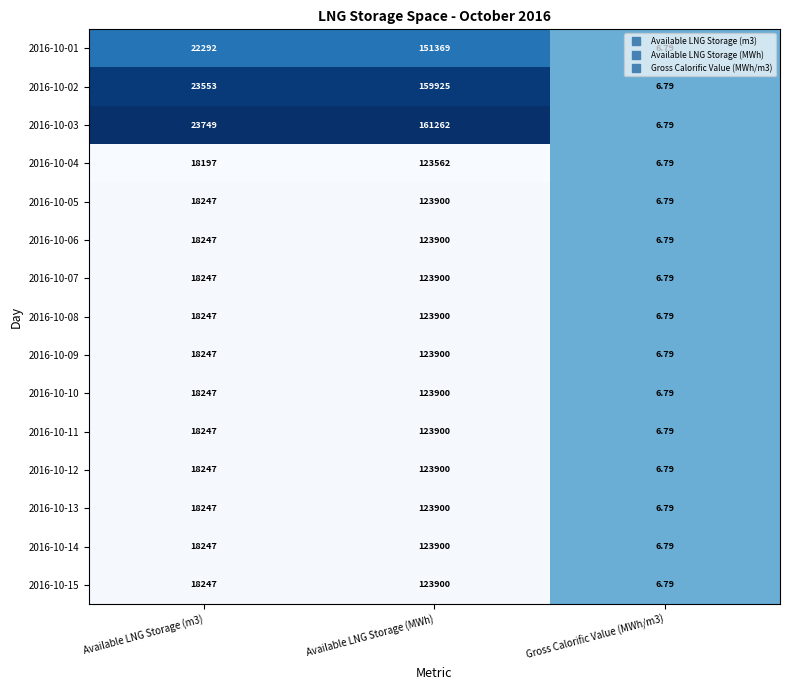

Which series has the largest range (max minus min)?

2016-10-03